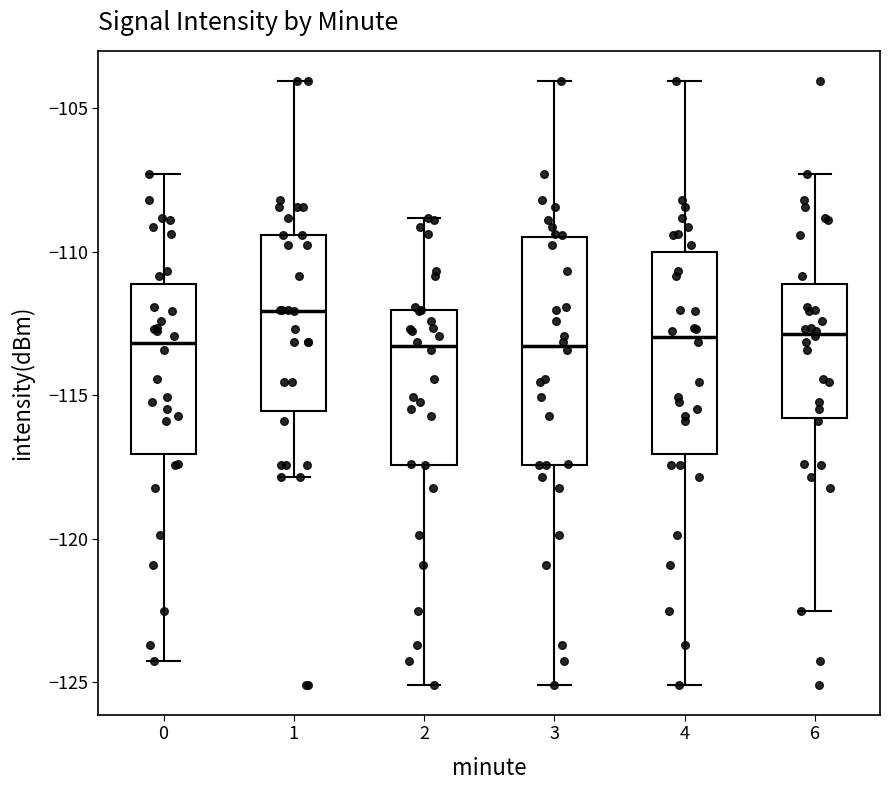

Where does the upper whisker of the box at x = 3 end on the y-axis? The values are not printed on the chart, so give them approximately, as read against the axis.

-104.0